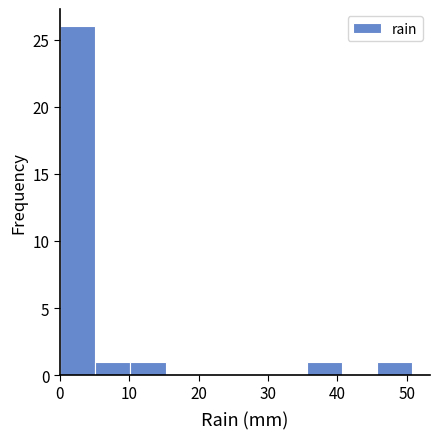

Which range on the x-axis has the tallest bar?

0 to 5